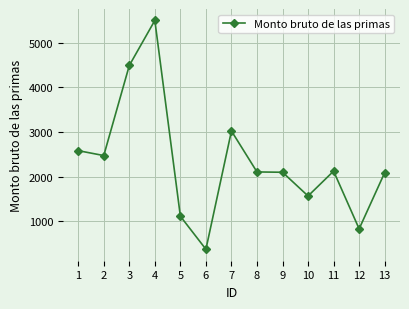

Where is the first local maximum?

4